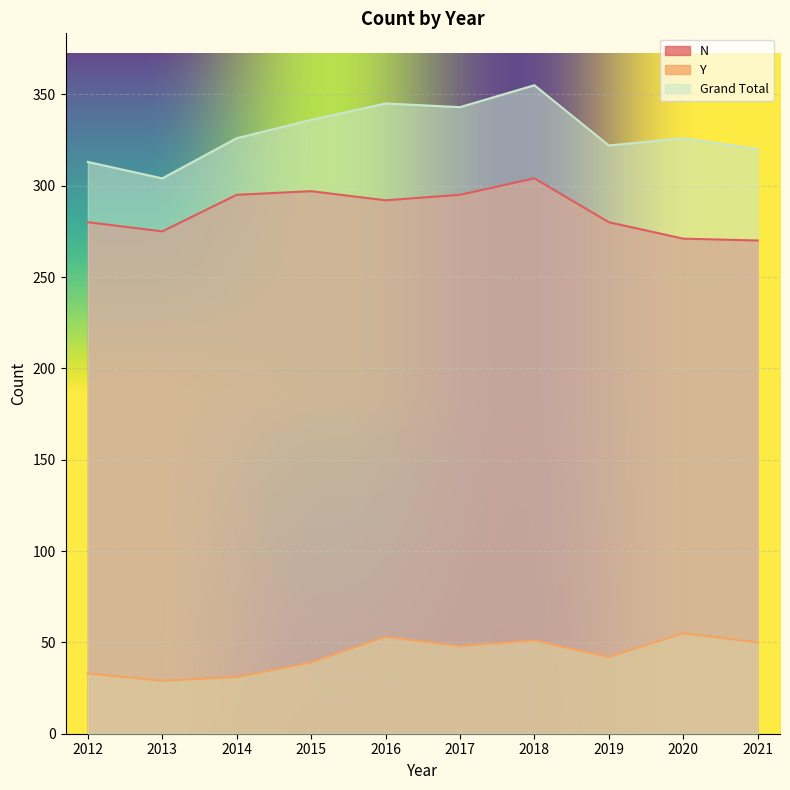

Does the chart display data point markers on the line(s)?

No